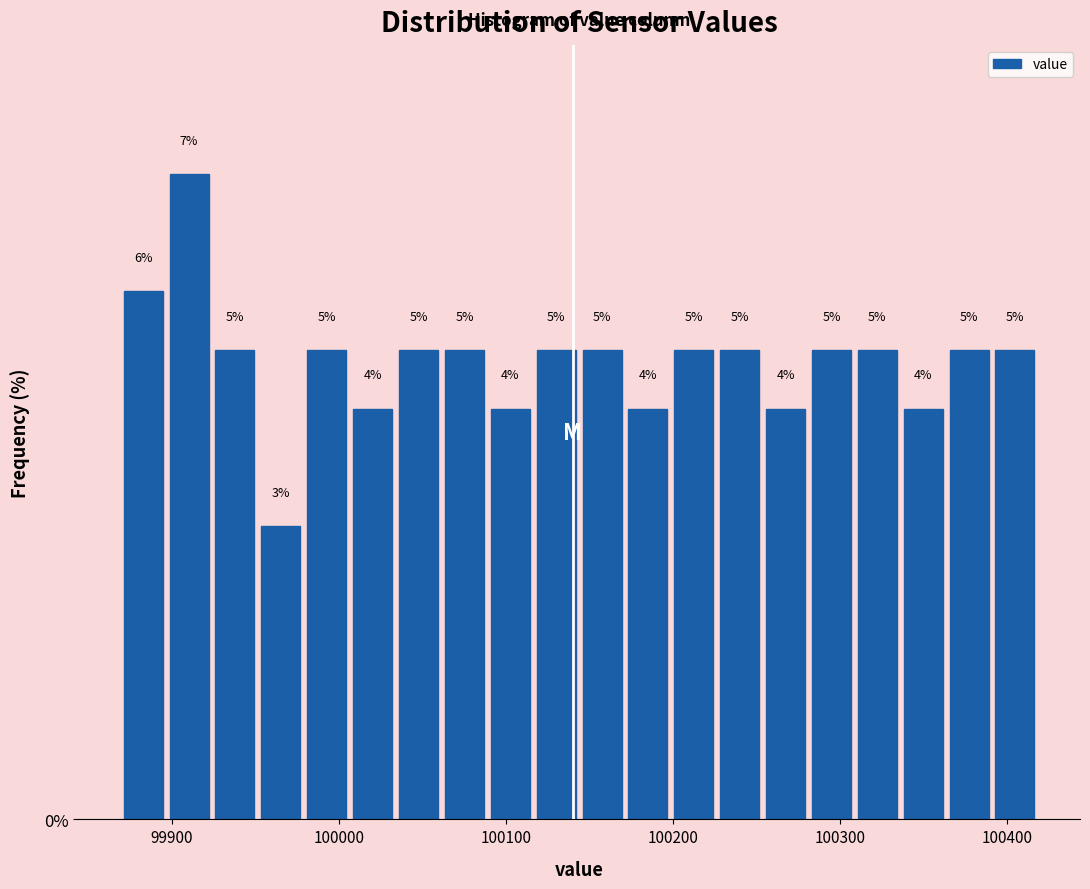

Around what value on the x-axis is the tallest bar? Give the approximate position of its centre, as read against the axis.

99910